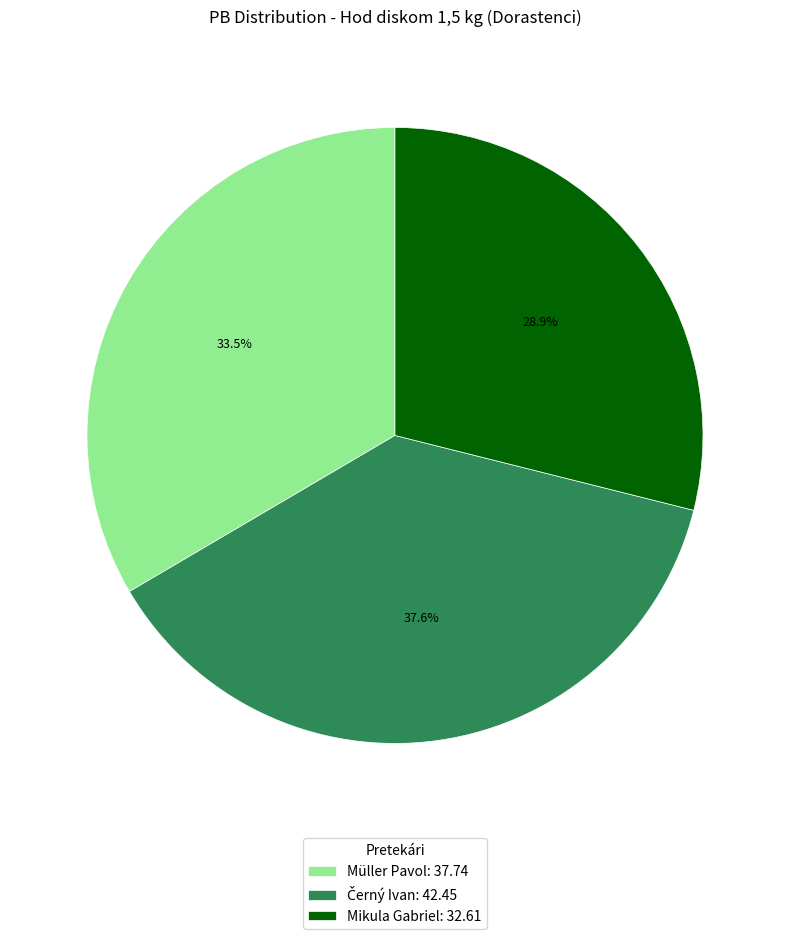

Does any single category account for the majority?

No